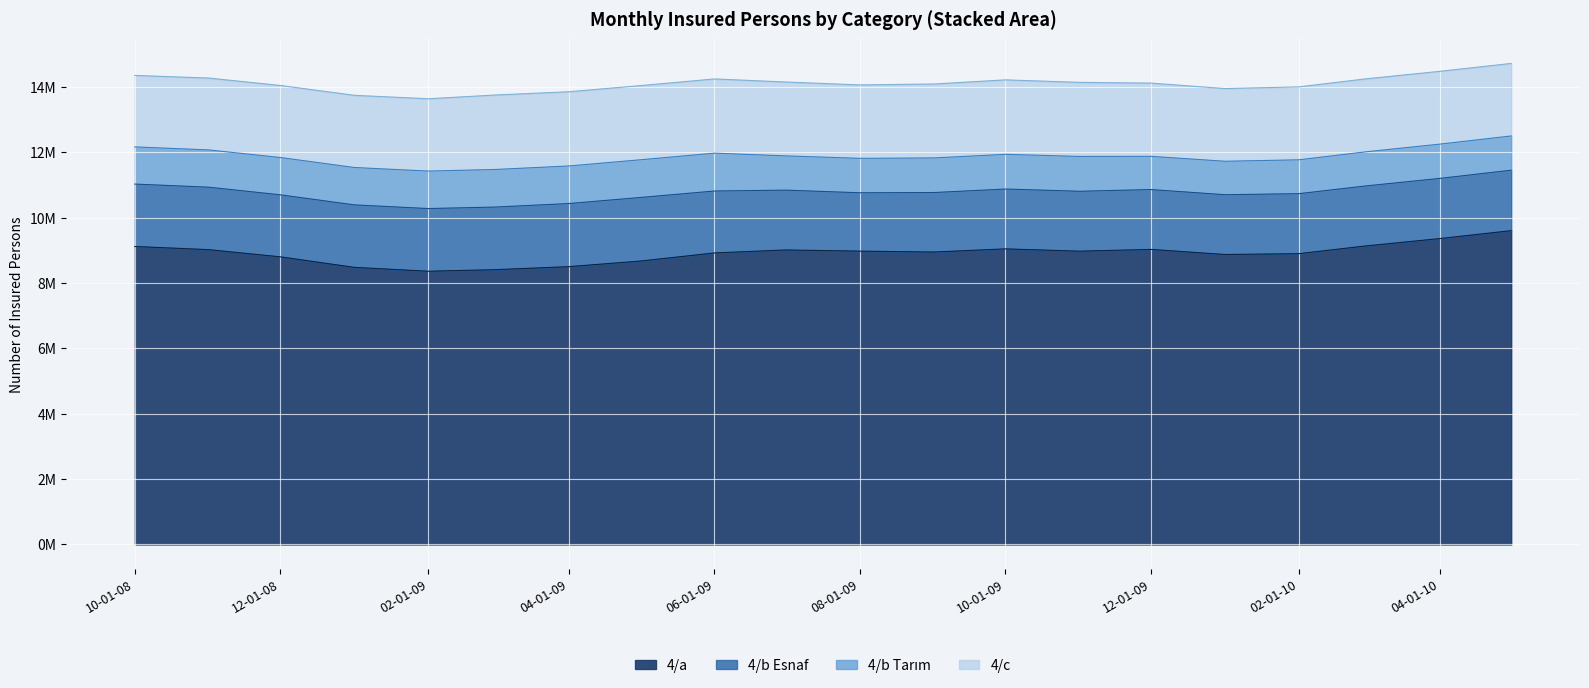

True or false: 4/b Tarım line and 4/c line intersect in this chart.

False